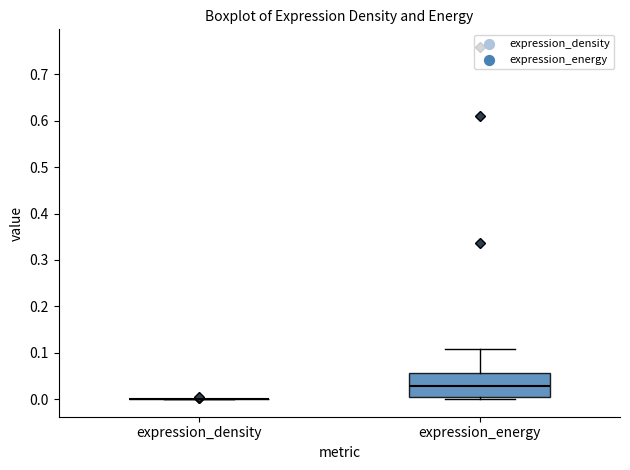

Comparing the boxes themselves (not the whiskers), which one is the tallest?

expression_energy